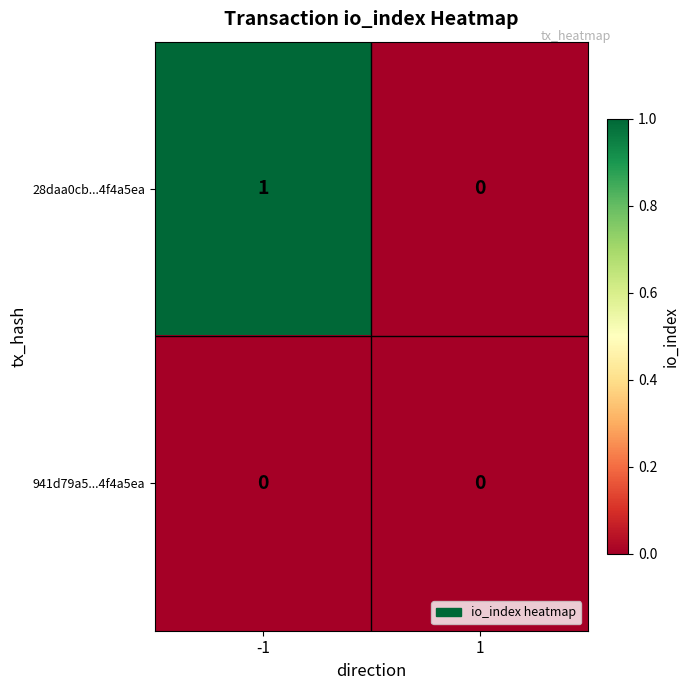

Reading right to left, list all the values displayed in this chart.

28daa0cb...4f4a5ea: 1=0	-1=1
941d79a5...4f4a5ea: 1=0	-1=0